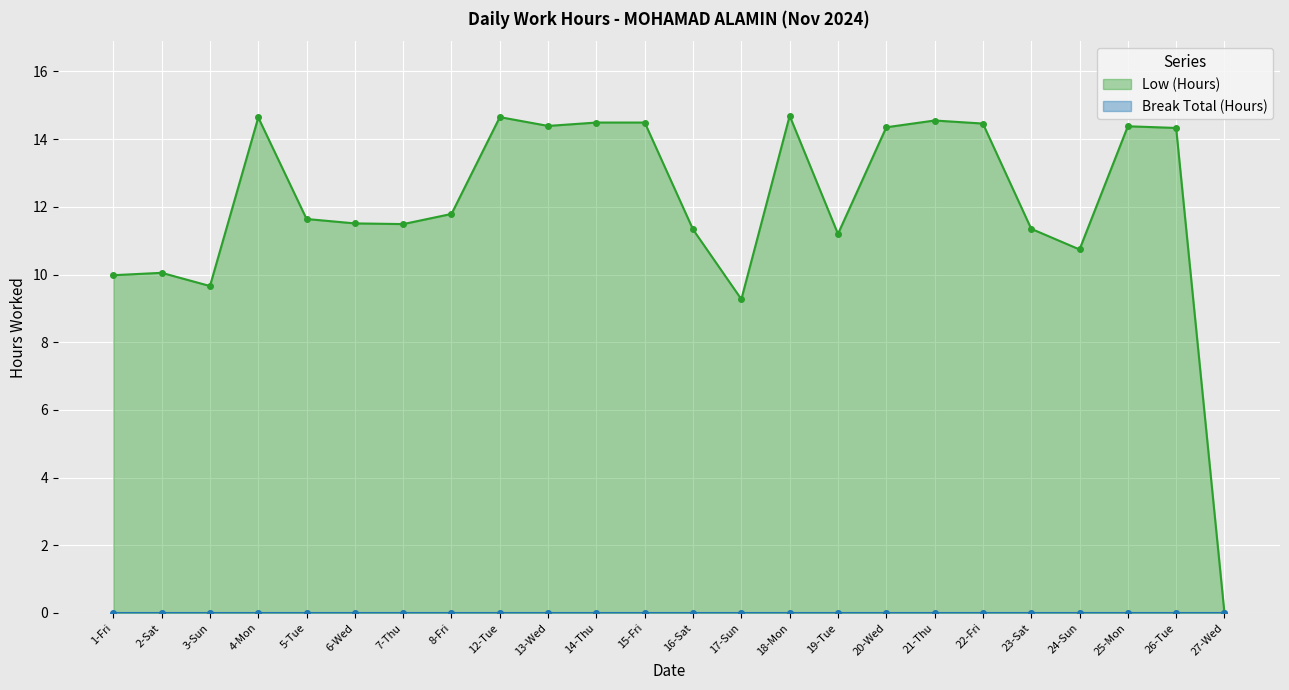

Where is the first local maximum?

2-Sat